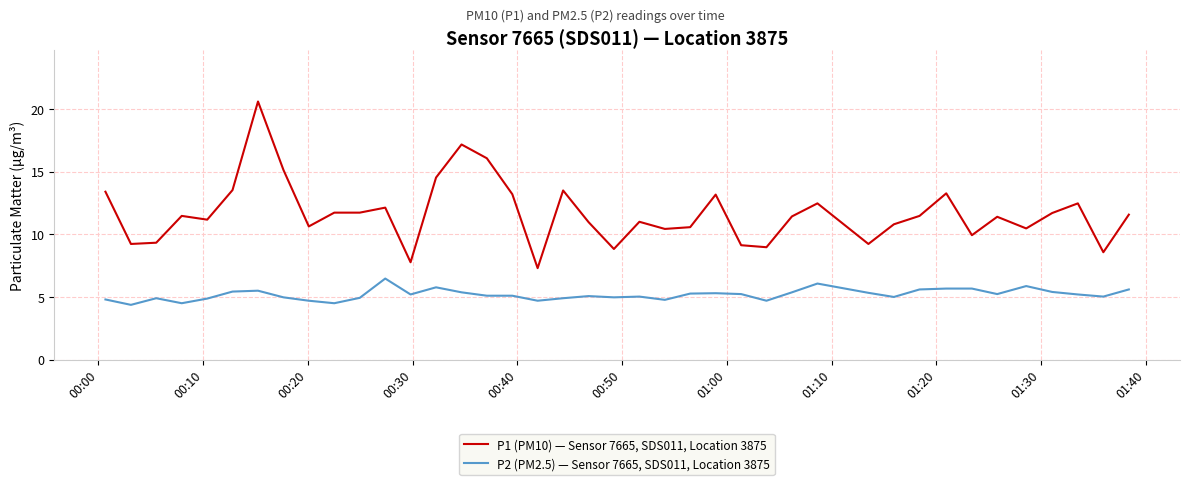

Which series has the largest total across all categories?

P1 (PM10) — Sensor 7665, SDS011, Location 3875